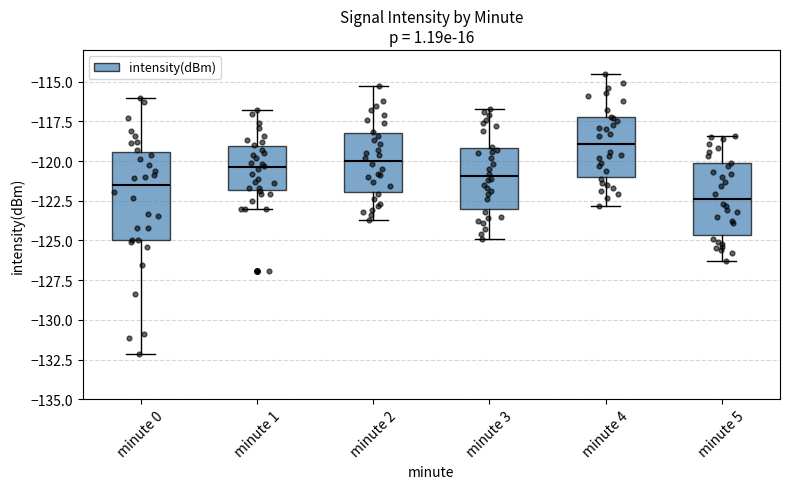

Comparing the boxes themselves (not the whiskers), which one is the tallest?

minute 0